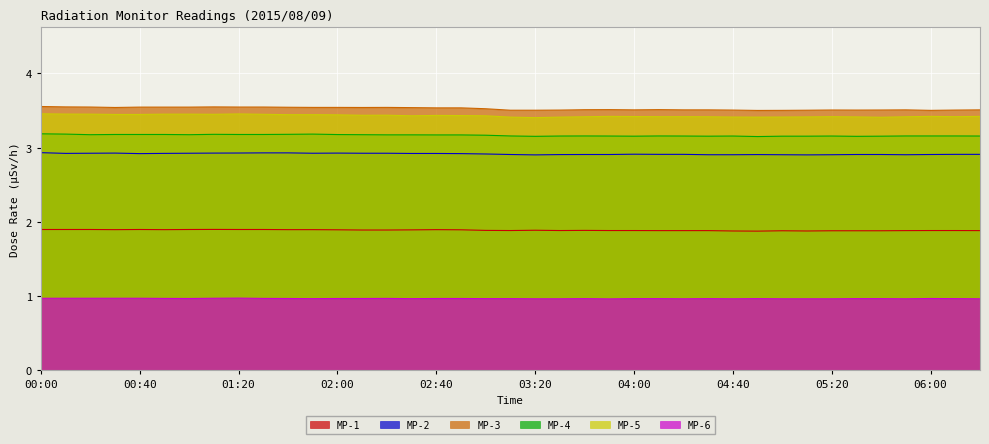

At which label is MP-2 closest to 2?

03:20